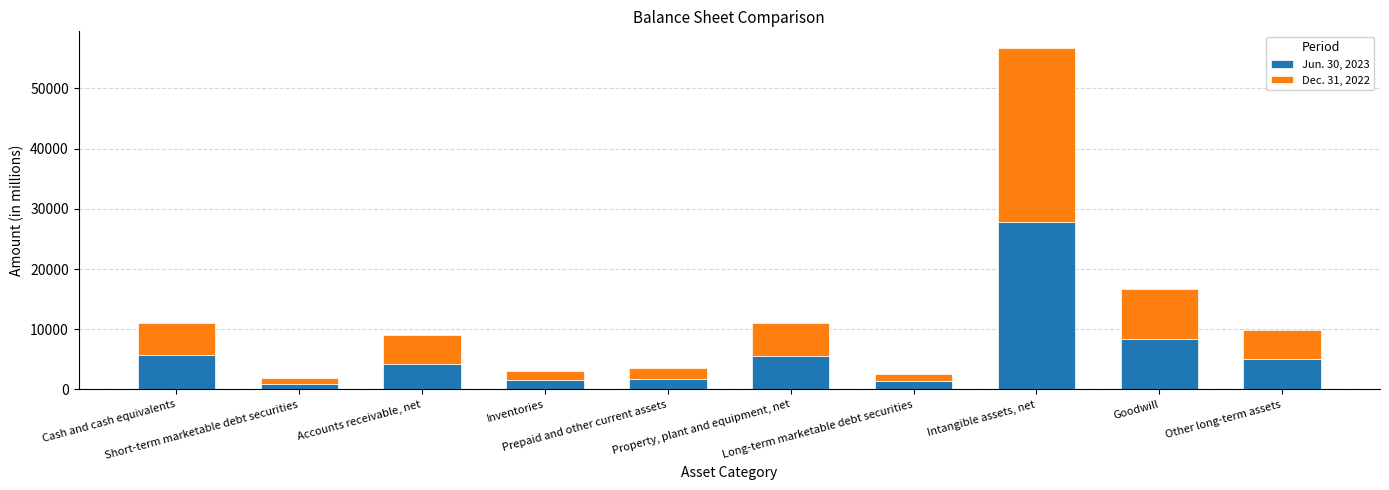

What is the difference between the maximum and minimum values in the Dec. 31, 2022 series?

27921